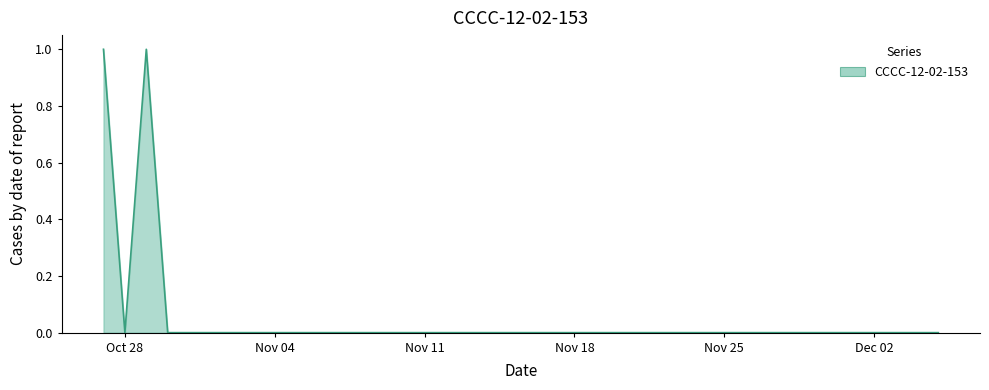

How many lines are shown in the chart?

1